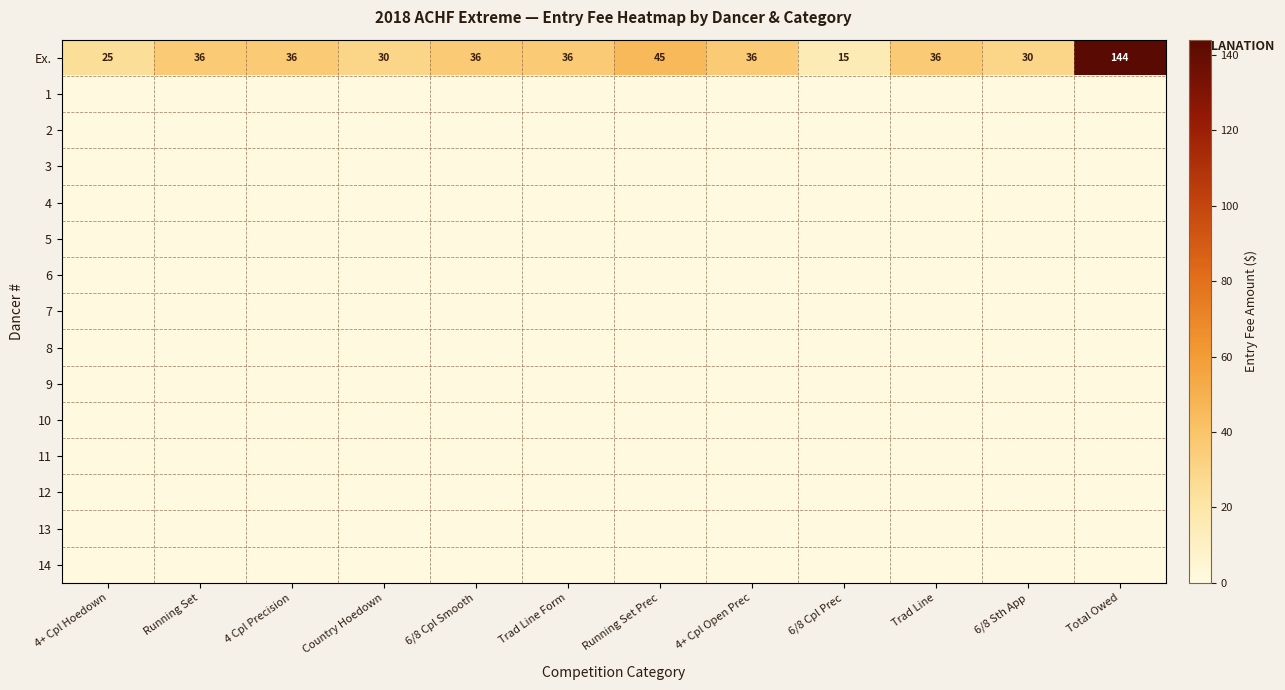

What is the total value across all series at Running Set Prec?

45